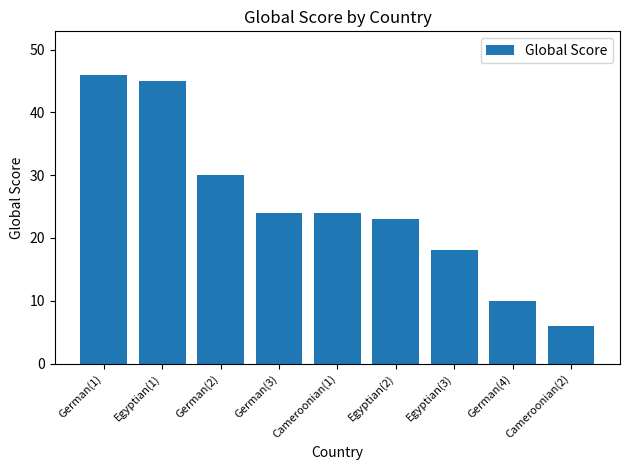

What is the label of the 7th bar from the left?

Egyptian(3)